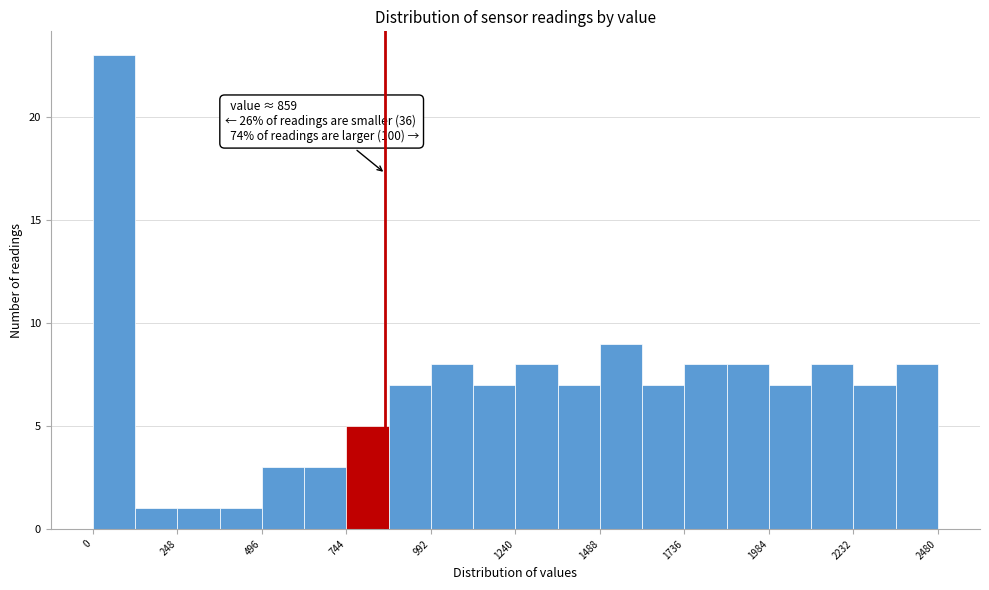

Read against the x-axis, roughly where is the centre of the tallest bar?

50